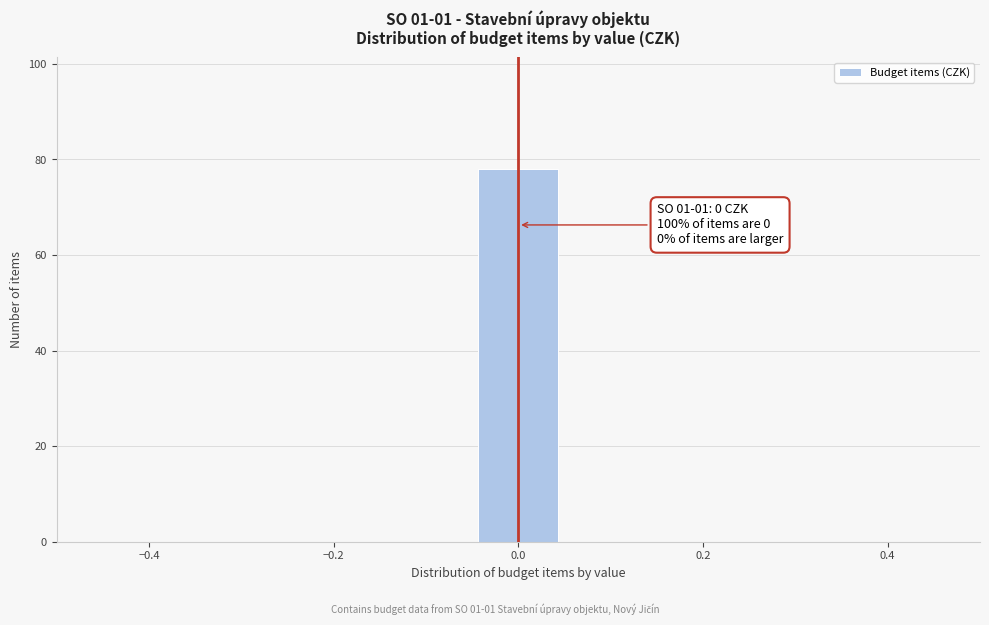

Over which range of the x-axis is the bar tallest?

-0.04 to 0.04